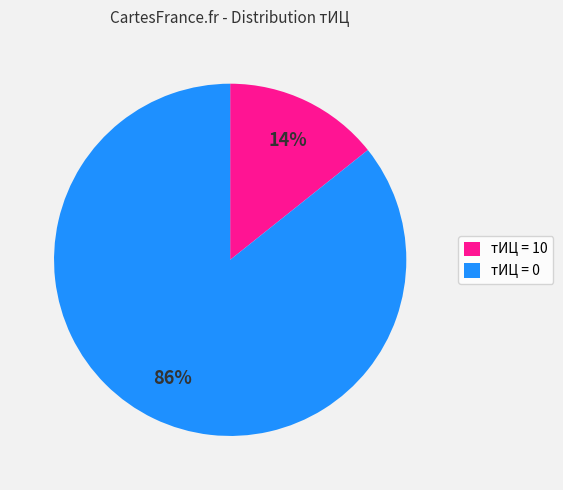

Count the number of slices in the pie.

2